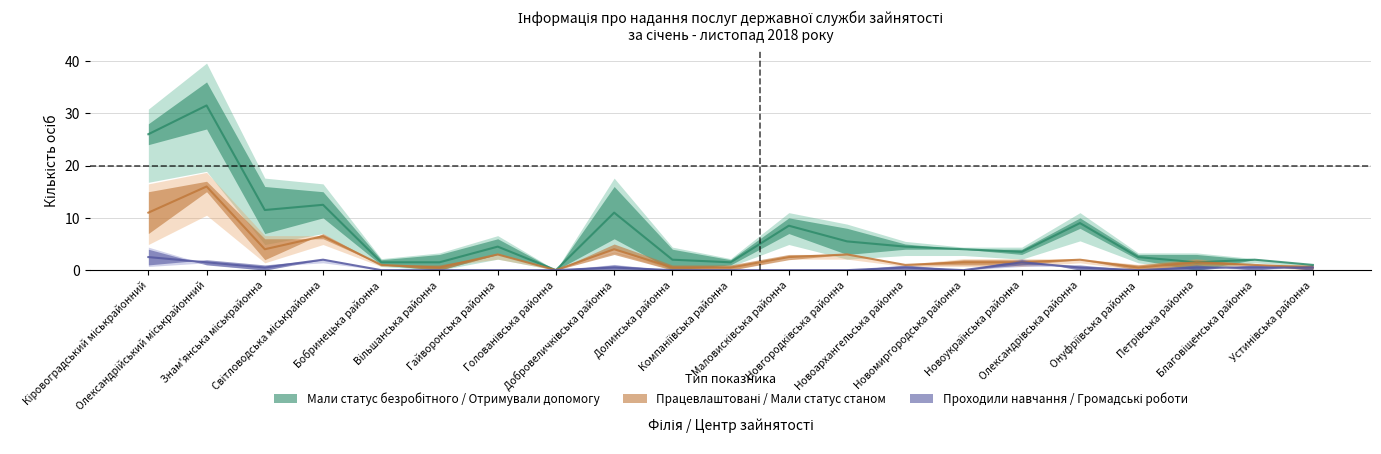

Which series has the widest spread of values?

Мали статус безробітного